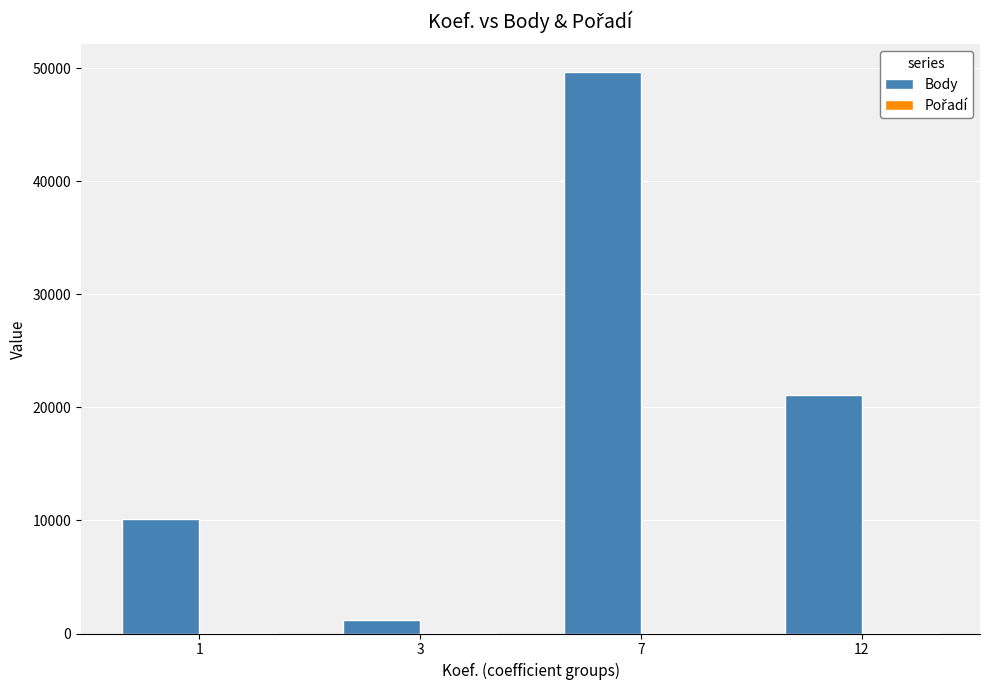

What is the maximum value for Body?

49631